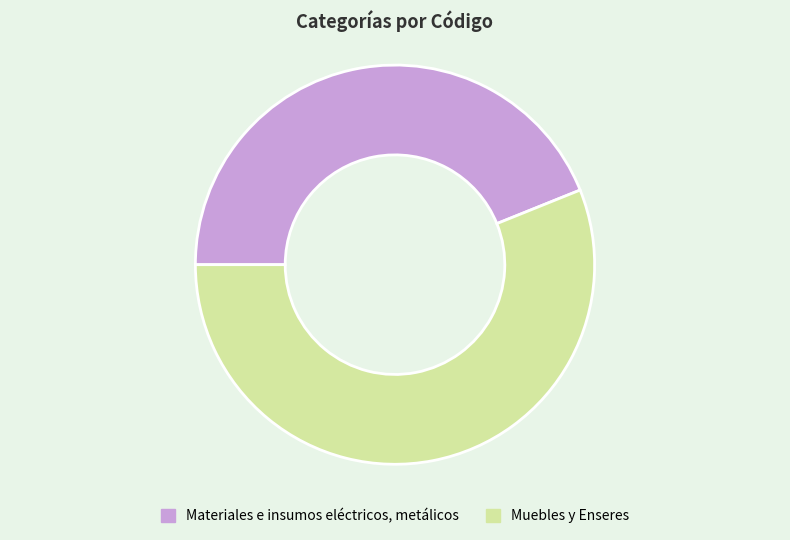

How many segments does this pie chart have?

2